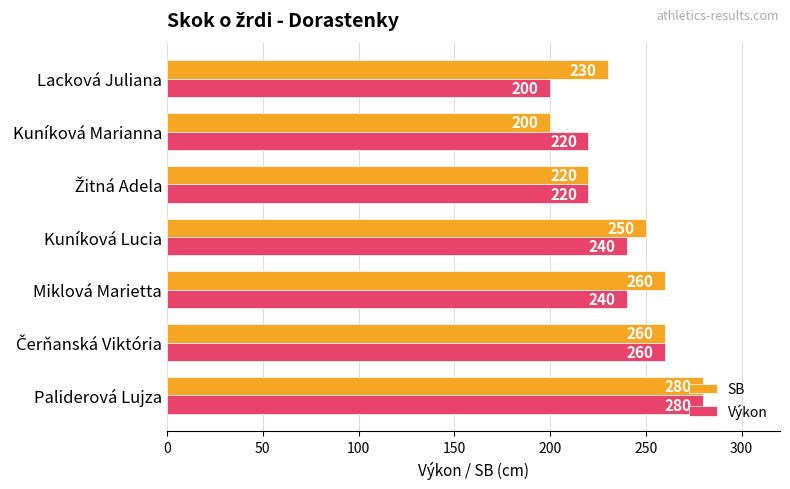

What are all the series names shown in the legend?

SB, Výkon